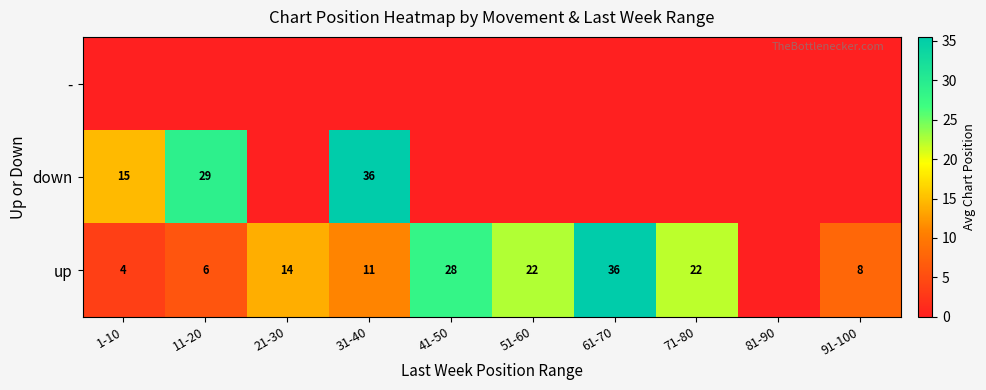

True or false: down has a value of 10 at 1-10.

False